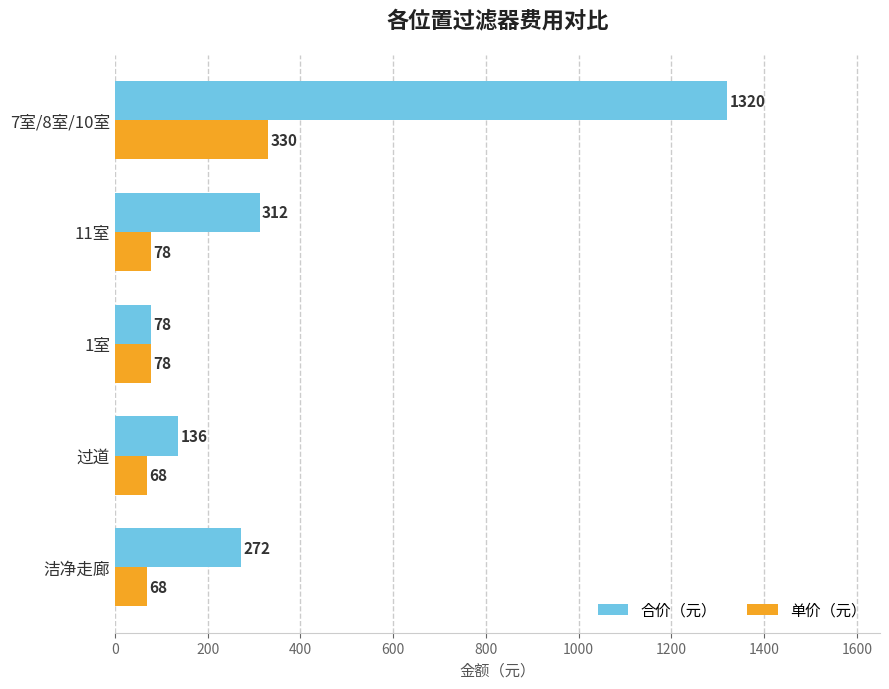

What are all the series names shown in the legend?

合价（元）, 单价（元）